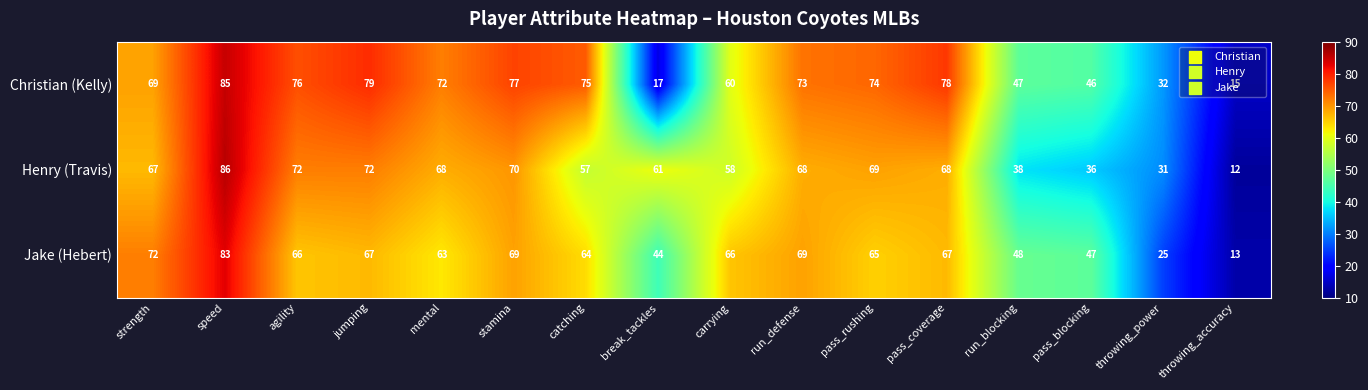

What is the difference between the Henry (Travis) values at run_defense and jumping?

4